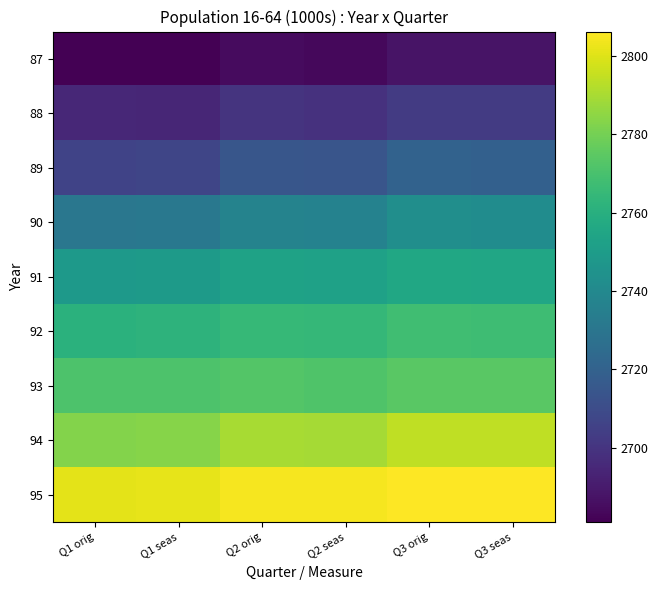

Reading right to left, what are all the values shown in this chart?

87: Q3 seas=2687.8	Q3 orig=2687.5	Q2 seas=2683.9	Q2 orig=2684.6	Q1 seas=2681.0	Q1 orig=2681.4
88: Q3 seas=2703.0	Q3 orig=2702.6	Q2 seas=2698.9	Q2 orig=2699.6	Q1 seas=2694.5	Q1 orig=2694.9
89: Q3 seas=2719.5	Q3 orig=2720.2	Q2 seas=2713.9	Q2 orig=2714.3	Q1 seas=2707.1	Q1 orig=2706.3
90: Q3 seas=2742.0	Q3 orig=2742.7	Q2 seas=2736.6	Q2 orig=2737.1	Q1 seas=2731.3	Q1 orig=2730.5
91: Q3 seas=2755.1	Q3 orig=2755.7	Q2 seas=2752.5	Q2 orig=2753.0	Q1 seas=2749.1	Q1 orig=2748.5
92: Q3 seas=2767.3	Q3 orig=2767.7	Q2 seas=2764.5	Q2 orig=2765.0	Q1 seas=2761.7	Q1 orig=2761.2
93: Q3 seas=2774.1	Q3 orig=2774.4	Q2 seas=2771.9	Q2 orig=2772.5	Q1 seas=2771.4	Q1 orig=2771.1
94: Q3 seas=2794.1	Q3 orig=2794.4	Q2 seas=2789.3	Q2 orig=2789.8	Q1 seas=2783.5	Q1 orig=2783.2
95: Q3 seas=2805.9	Q3 orig=2806.2	Q2 seas=2804.3	Q2 orig=2804.7	Q1 seas=2801.6	Q1 orig=2801.2